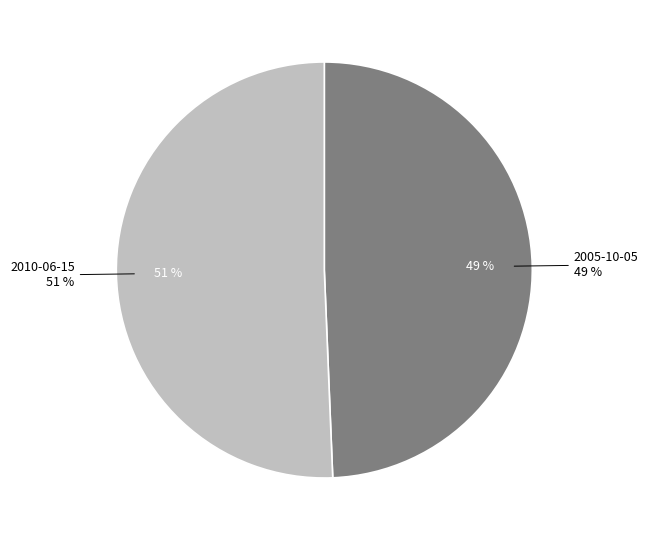

Which slice represents more than half of the pie?

2010-06-15